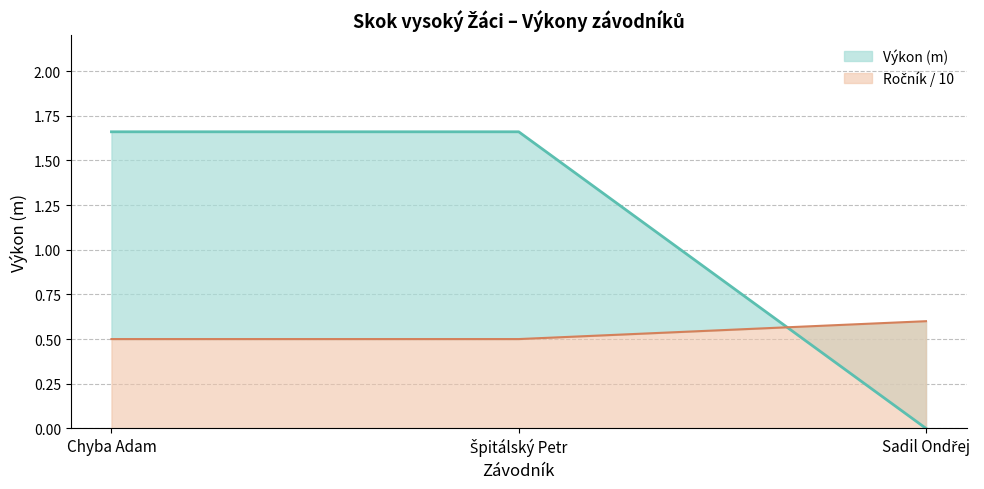

List the labels in order of value, largest first.

Chyba Adam, Špitálský Petr, Sadil Ondřej